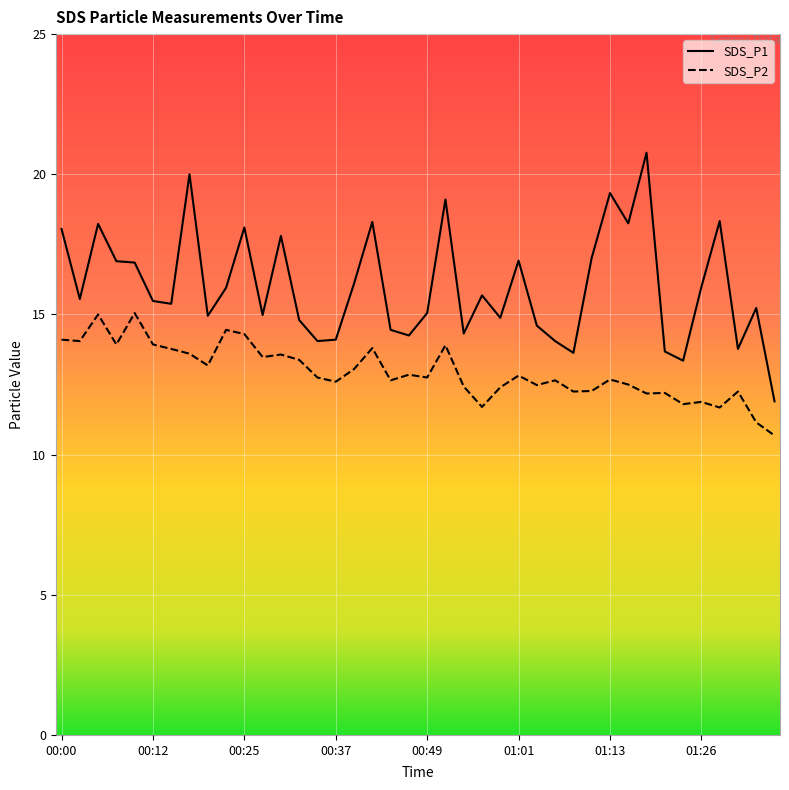

True or false: SDS_P2 and SDS_P1 cross at least once.

False